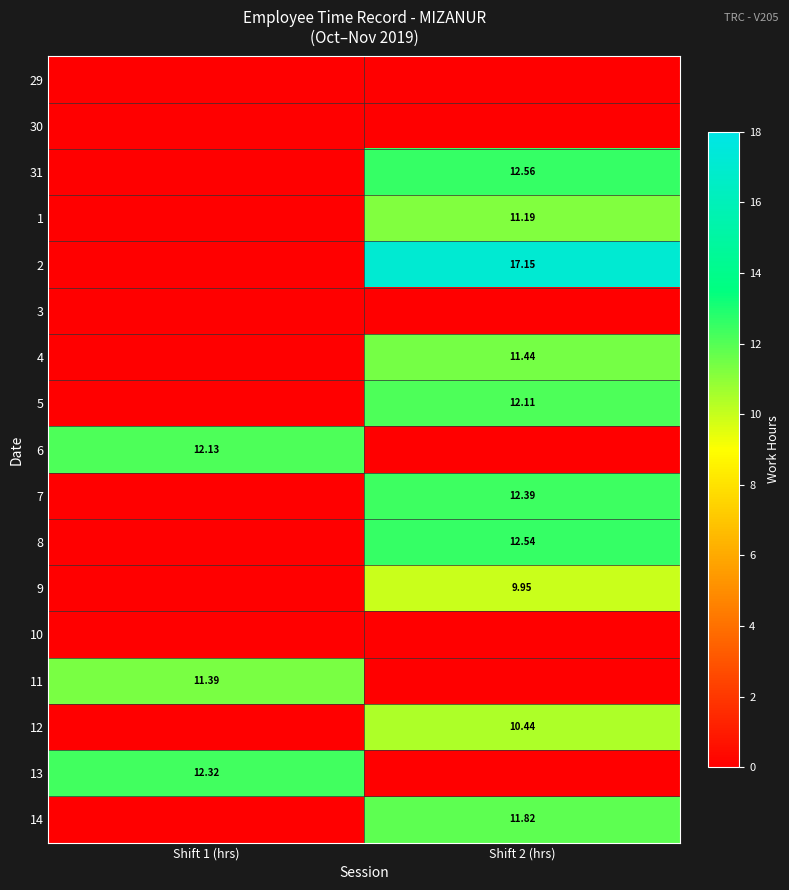

Is the value of 6 at Shift 1 (hrs) greater than the value of 14 at Shift 2 (hrs)?

Yes